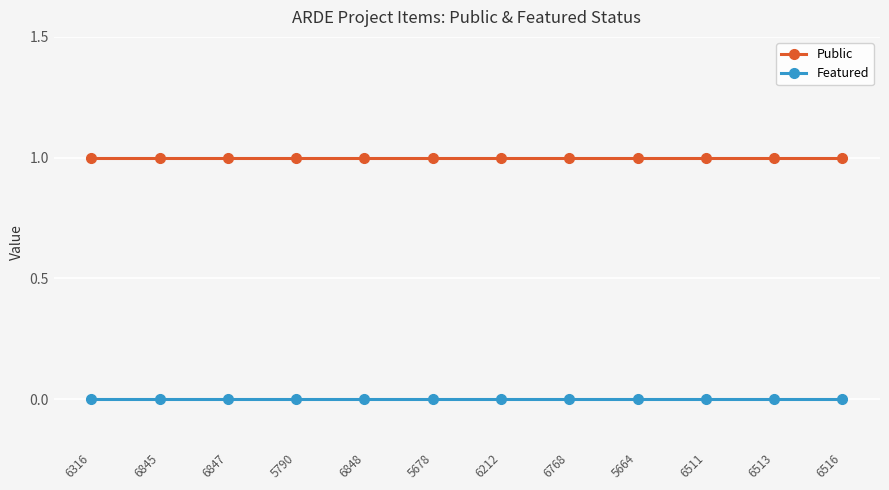

What is the label of the 7th point from the left?

6212